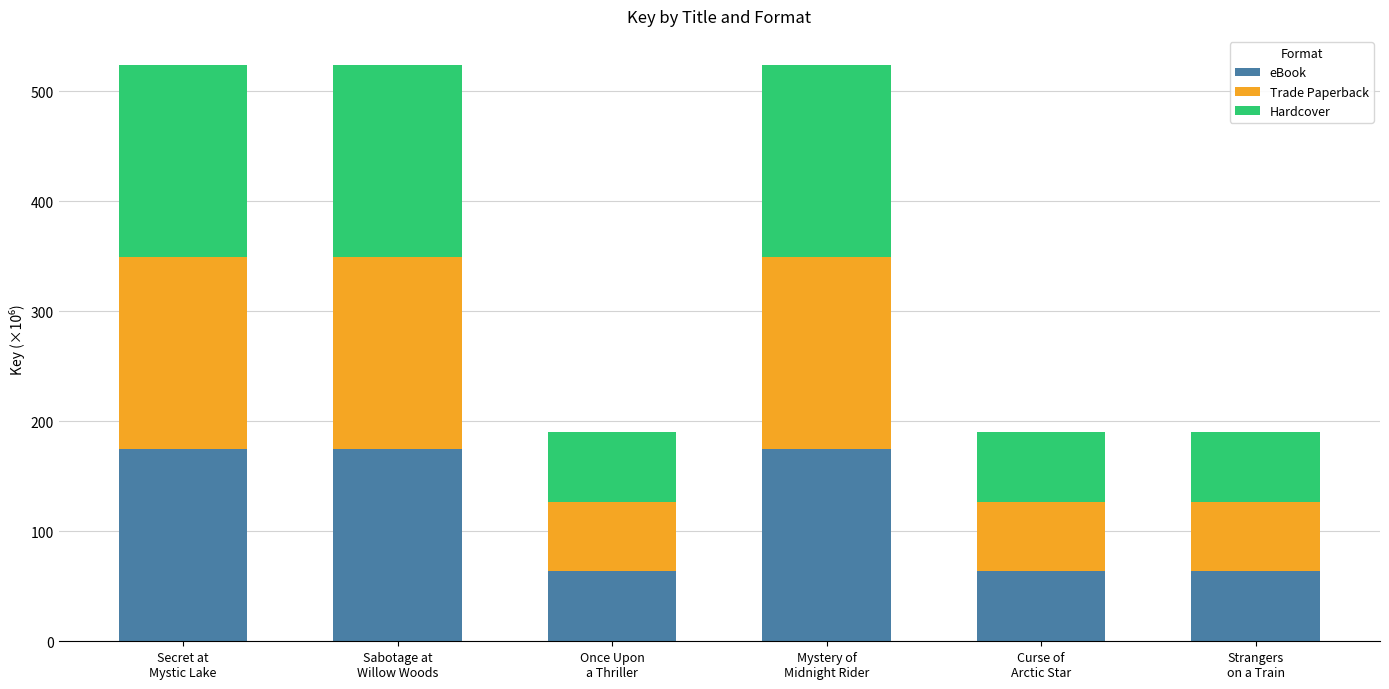

What is the value of the eBook bar at the 3rd from the left?

63465542